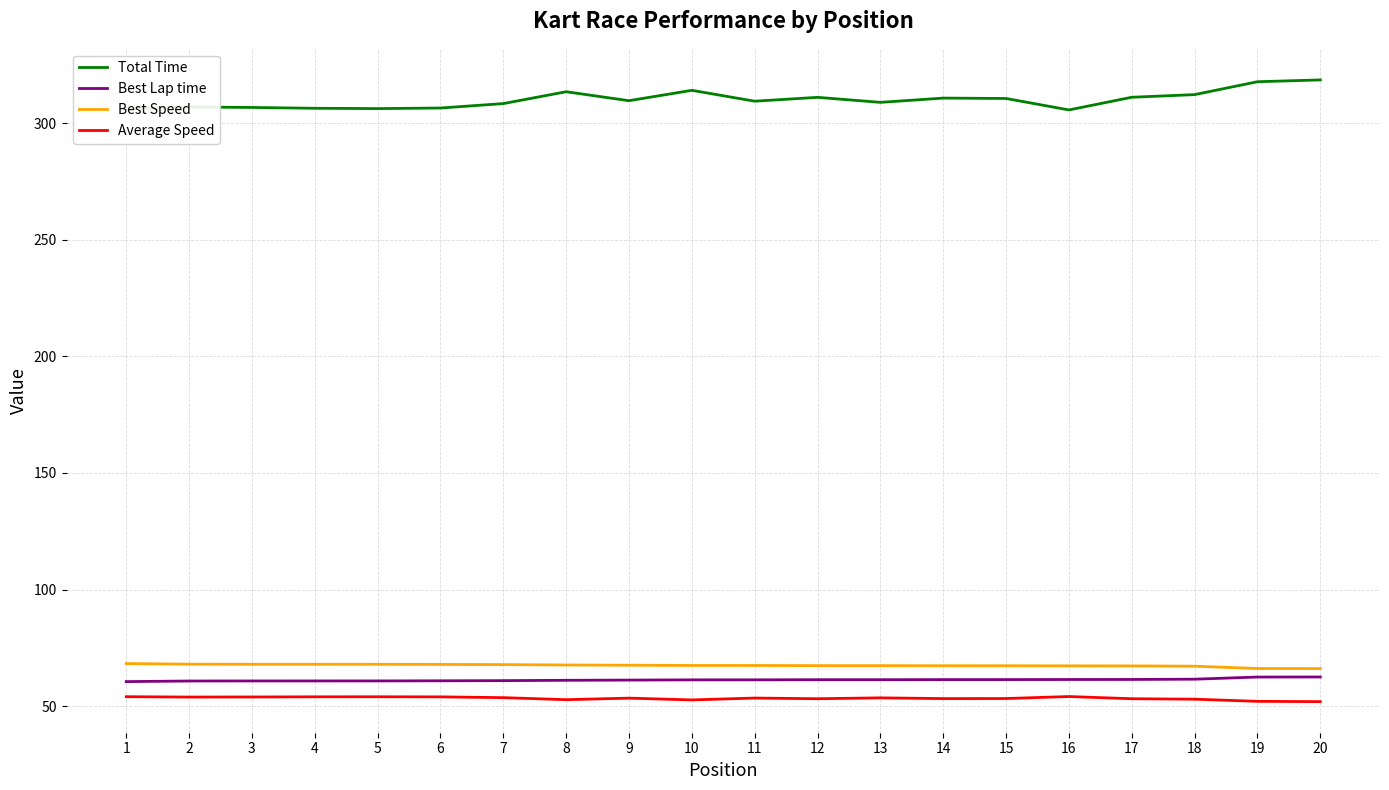

True or false: Total Time has a value of 481.9 at 4.

False